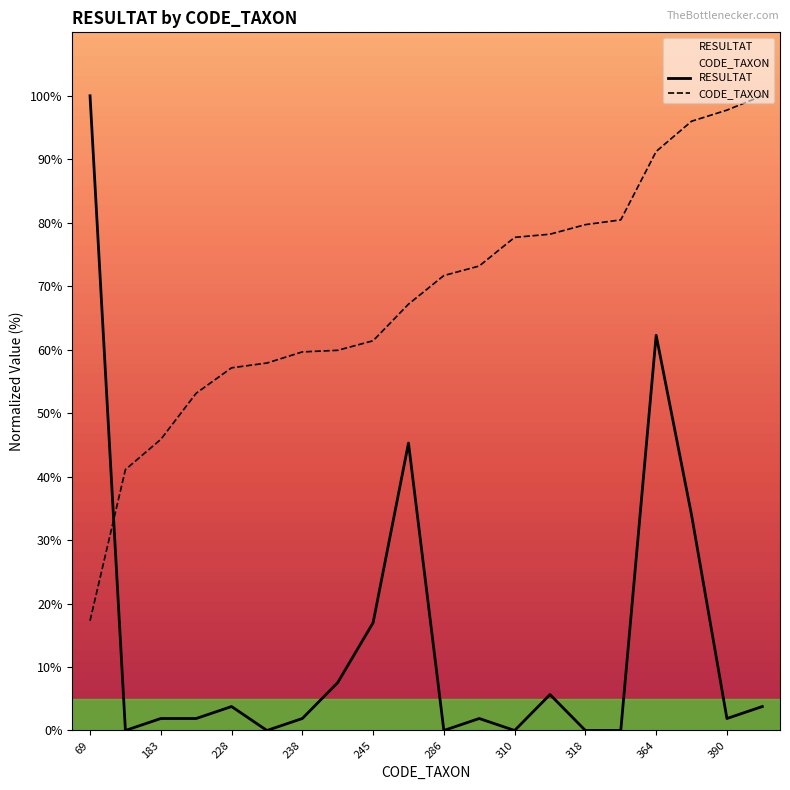

What is the sum of all RESULTAT values?

288.7